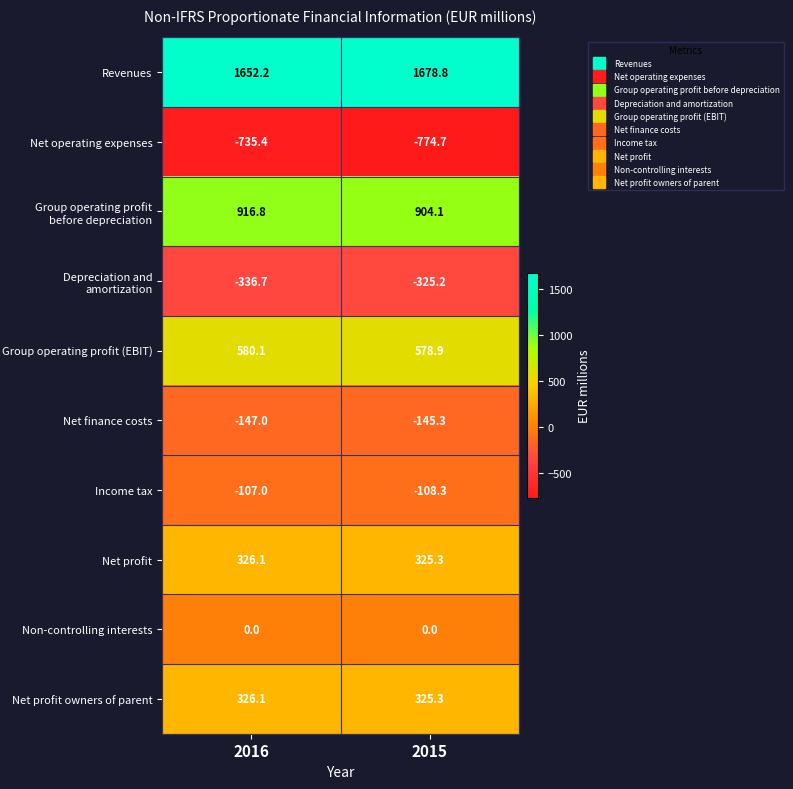

What is the approximate value of Depreciation and amortization at 2015?

-325.2